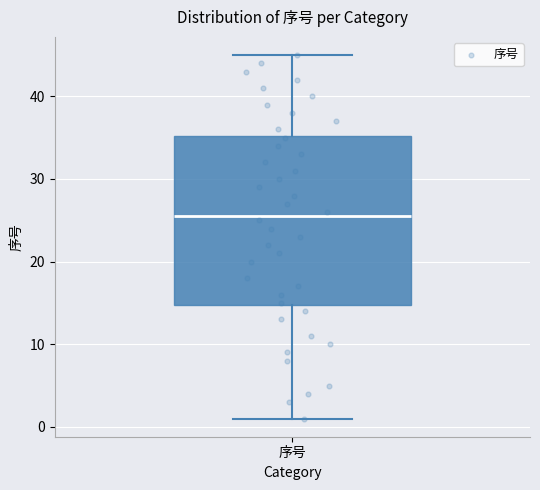

Read this box plot against the y-axis: the position of the median line, the range covered by the box, and the ends of both whiskers. The values are not printed on the chart, so give them approximately, as read against the axis.

median 26, box 15 to 35, whiskers 1 to 45